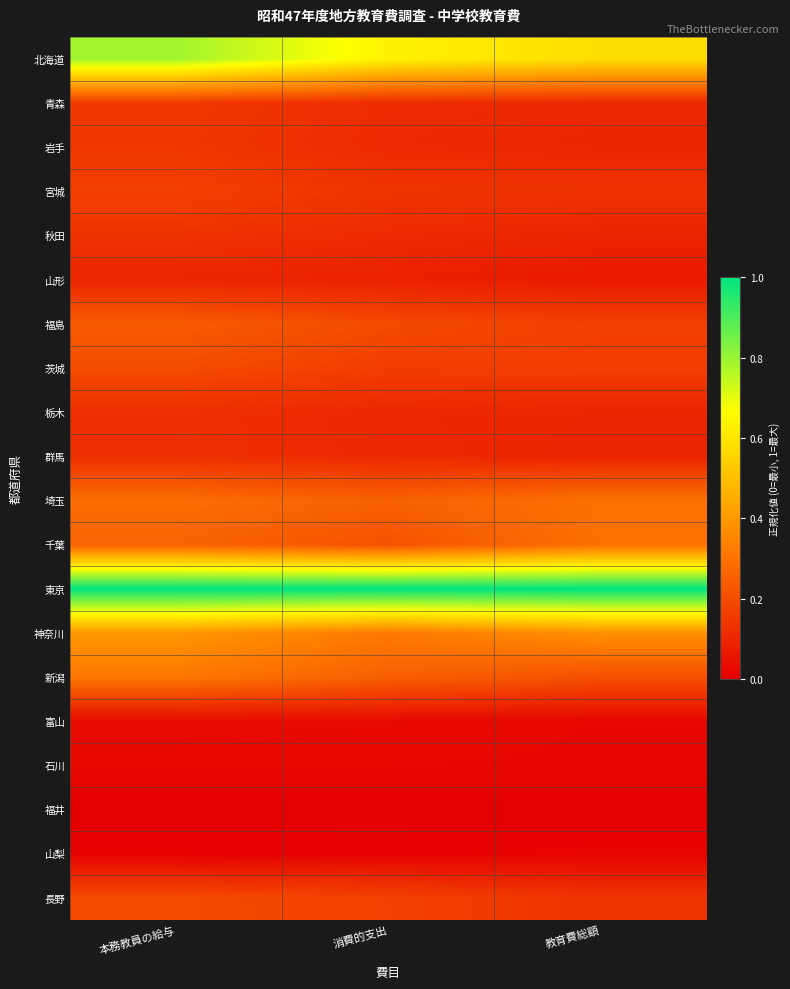

Reading left to right, extract all data points from this chart.

北海道: 本務教員の給与=0.8	消費的支出=0.6	教育費総額=0.6
青森: 本務教員の給与=0.2	消費的支出=0.1	教育費総額=0.1
岩手: 本務教員の給与=0.1	消費的支出=0.1	教育費総額=0.1
宮城: 本務教員の給与=0.2	消費的支出=0.1	教育費総額=0.1
秋田: 本務教員の給与=0.1	消費的支出=0.1	教育費総額=0.1
山形: 本務教員の給与=0.1	消費的支出=0.1	教育費総額=0.1
福島: 本務教員の給与=0.2	消費的支出=0.2	教育費総額=0.2
茨城: 本務教員の給与=0.2	消費的支出=0.2	教育費総額=0.2
栃木: 本務教員の給与=0.1	消費的支出=0.1	教育費総額=0.1
群馬: 本務教員の給与=0.1	消費的支出=0.1	教育費総額=0.1
埼玉: 本務教員の給与=0.3	消費的支出=0.3	教育費総額=0.3
千葉: 本務教員の給与=0.3	消費的支出=0.2	教育費総額=0.3
東京: 本務教員の給与=1.0	消費的支出=1.0	教育費総額=1.0
神奈川: 本務教員の給与=0.4	消費的支出=0.3	教育費総額=0.4
新潟: 本務教員の給与=0.3	消費的支出=0.3	教育費総額=0.2
富山: 本務教員の給与=0.0	消費的支出=0.0	教育費総額=0.0
石川: 本務教員の給与=0.0	消費的支出=0.0	教育費総額=0.0
福井: 本務教員の給与=0.0	消費的支出=0.0	教育費総額=0.0
山梨: 本務教員の給与=0.0	消費的支出=0.0	教育費総額=0.0
長野: 本務教員の給与=0.2	消費的支出=0.2	教育費総額=0.1